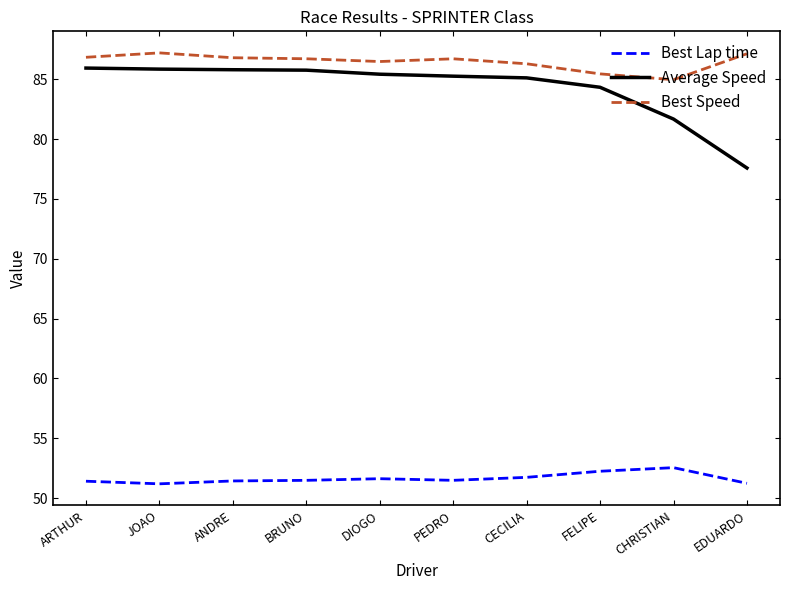

How many lines are shown in the chart?

3